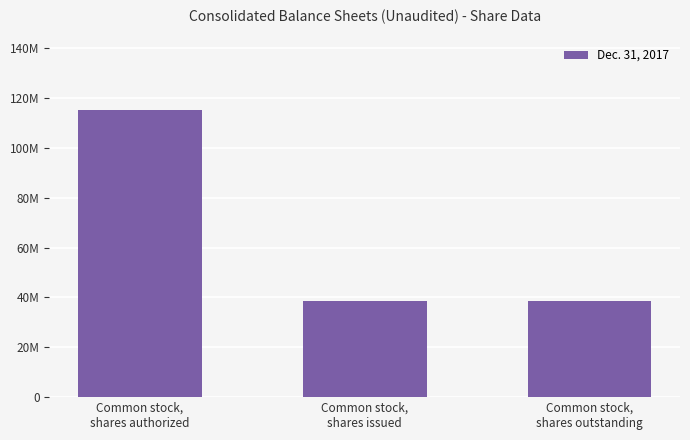

What position from the right is Common stock,
shares authorized?

3